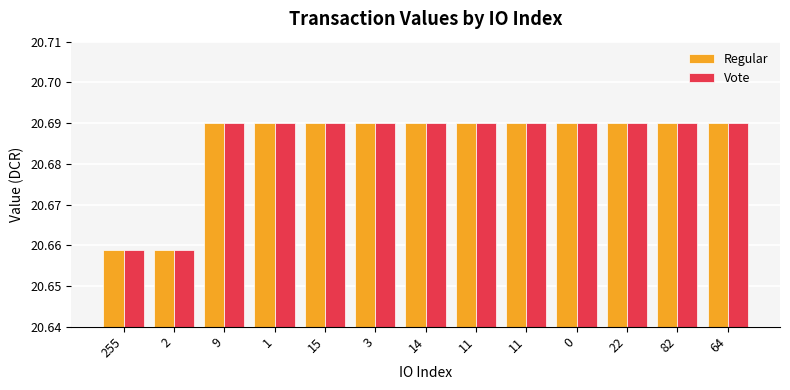

Is the value of Regular at 3 greater than the value of Vote at 11?

No